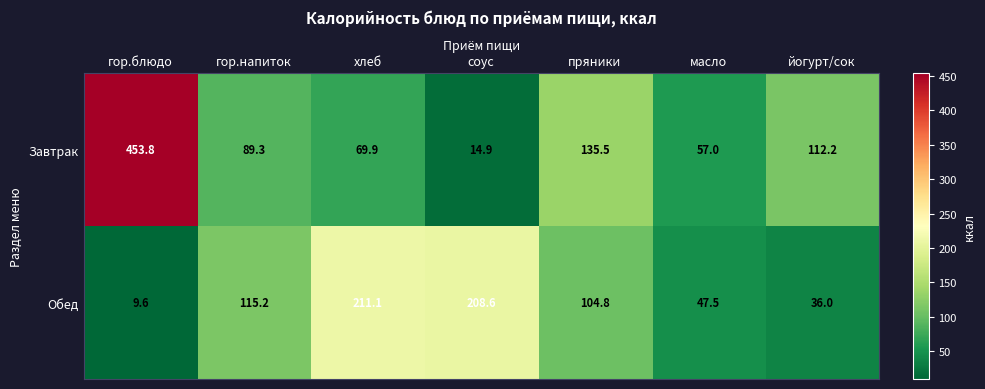

Between пряники and йогурт/сок, which series saw the biggest shift?

Обед